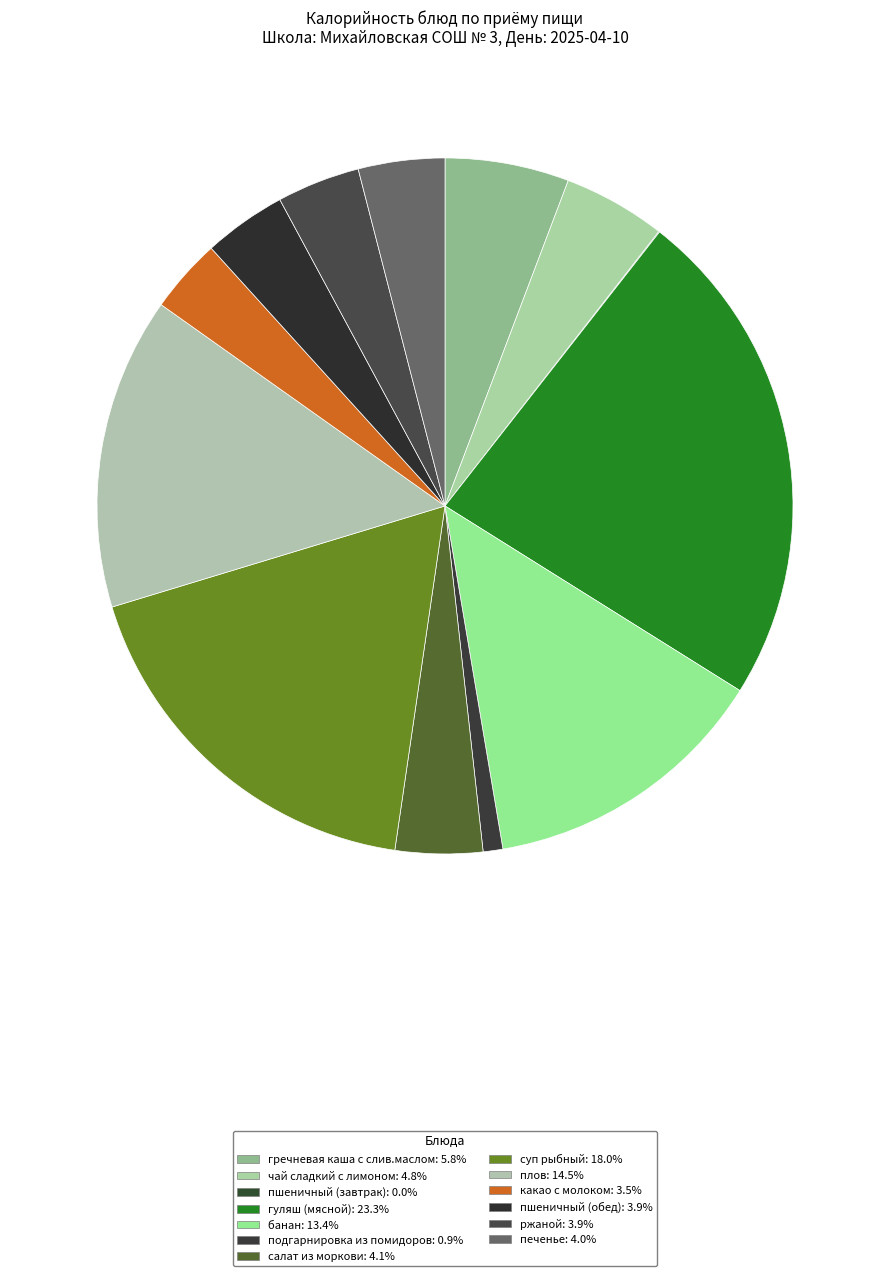

Count the number of slices in the pie.

13